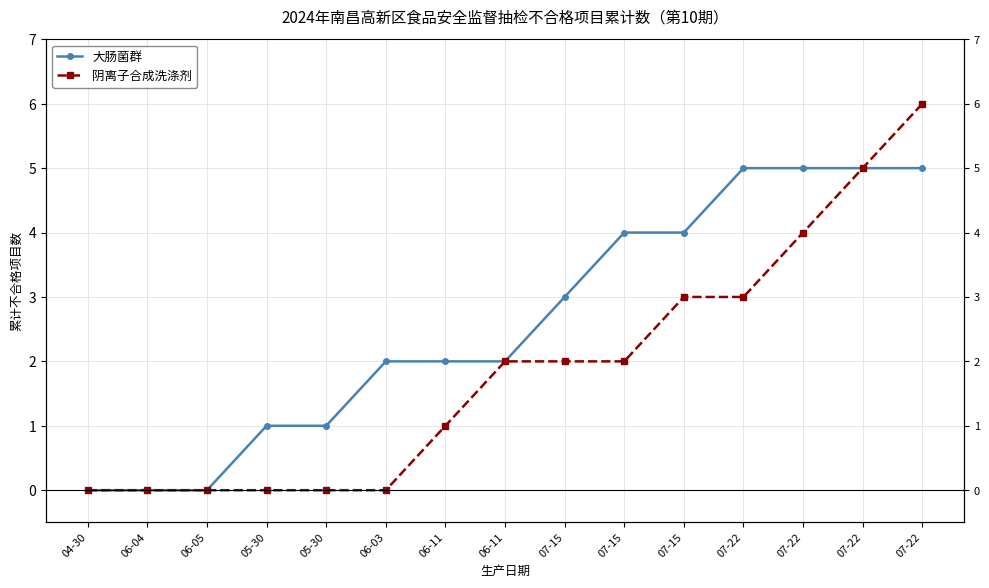

At how many categories does at least one series exceed 2?

7